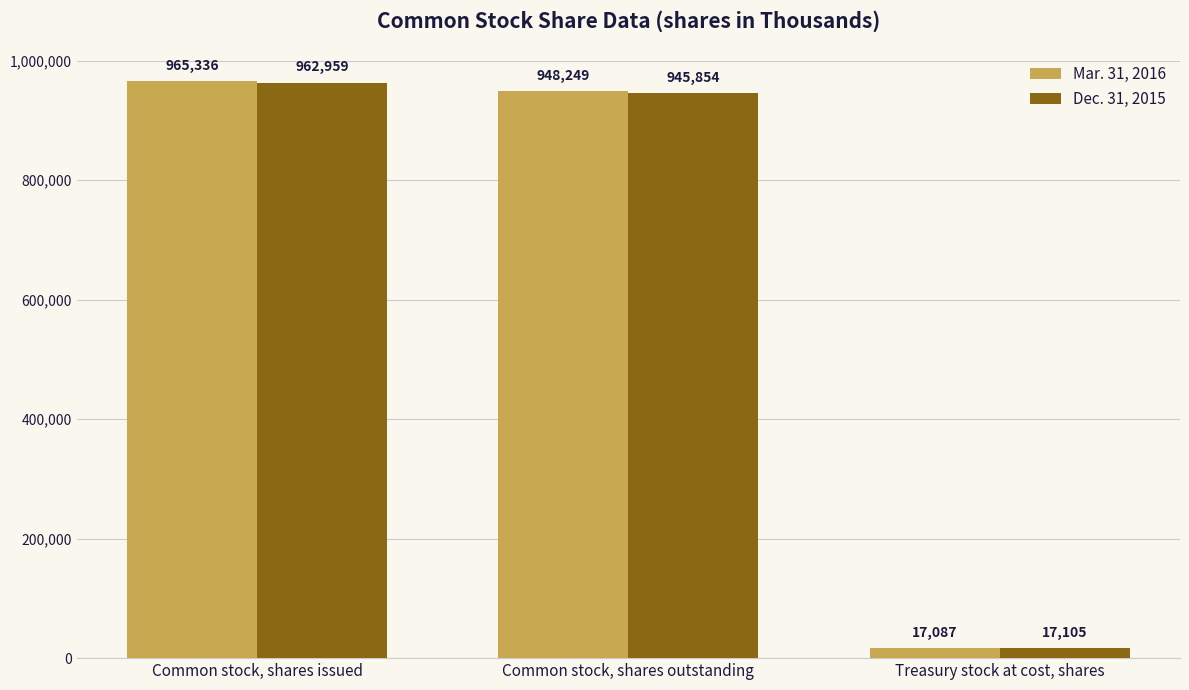

List the series in order of their overall mean, lowest first.

Dec. 31, 2015, Mar. 31, 2016